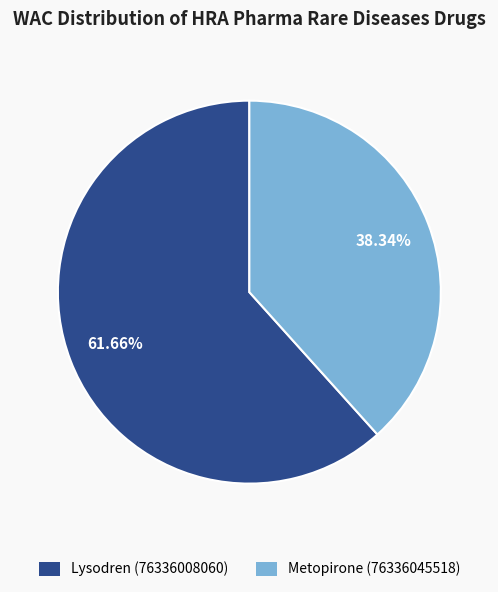

To the nearest percent, what is the difference between the largest and smallest slice percentages?

23%